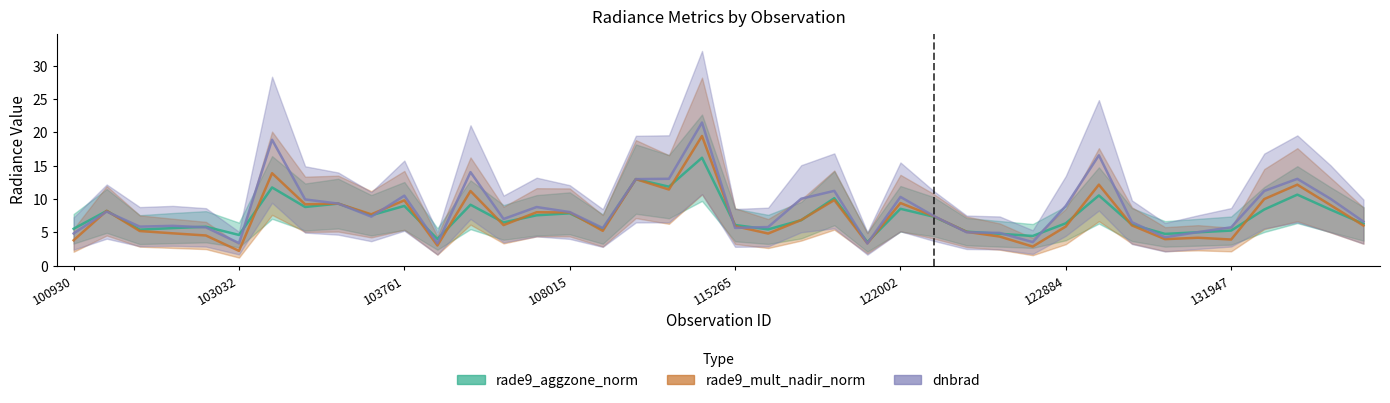

How many times do rade9_mult_nadir_norm and dnbrad cross each other?

12